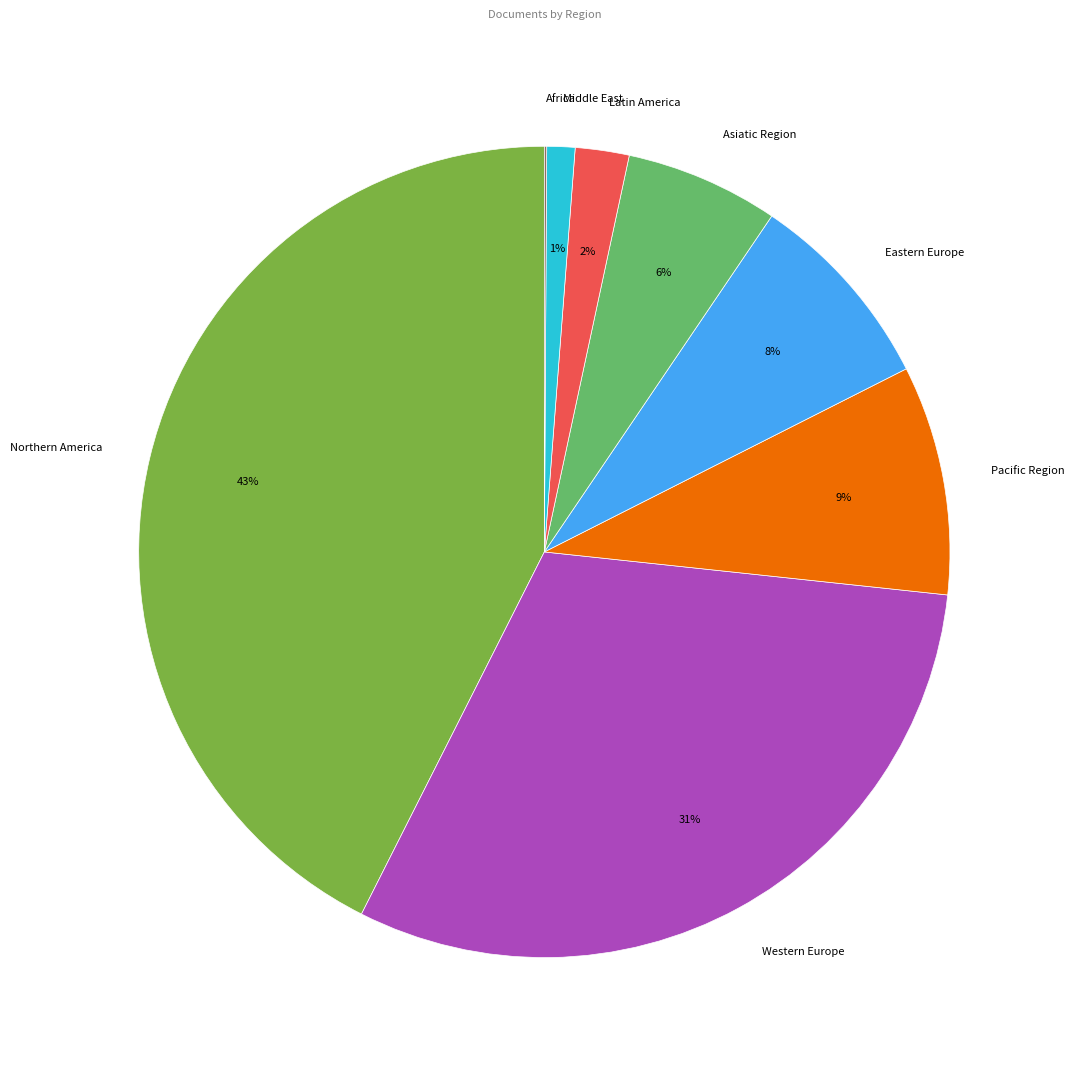

Is Western Europe the majority of the pie?

No